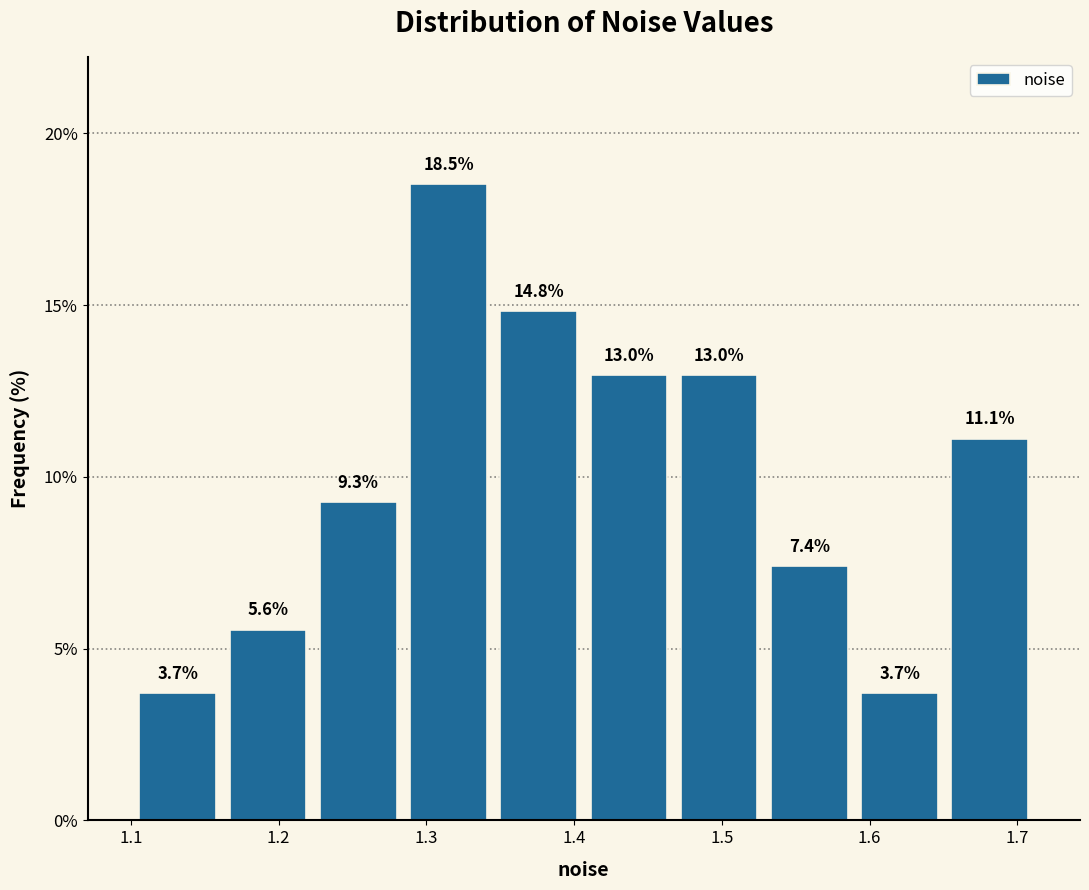

Over which range of the x-axis is the bar tallest?

1.28 to 1.35